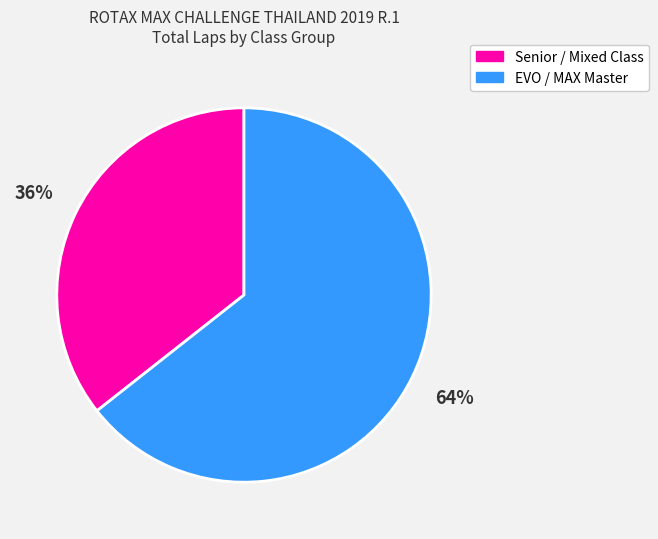

How many segments does this pie chart have?

2